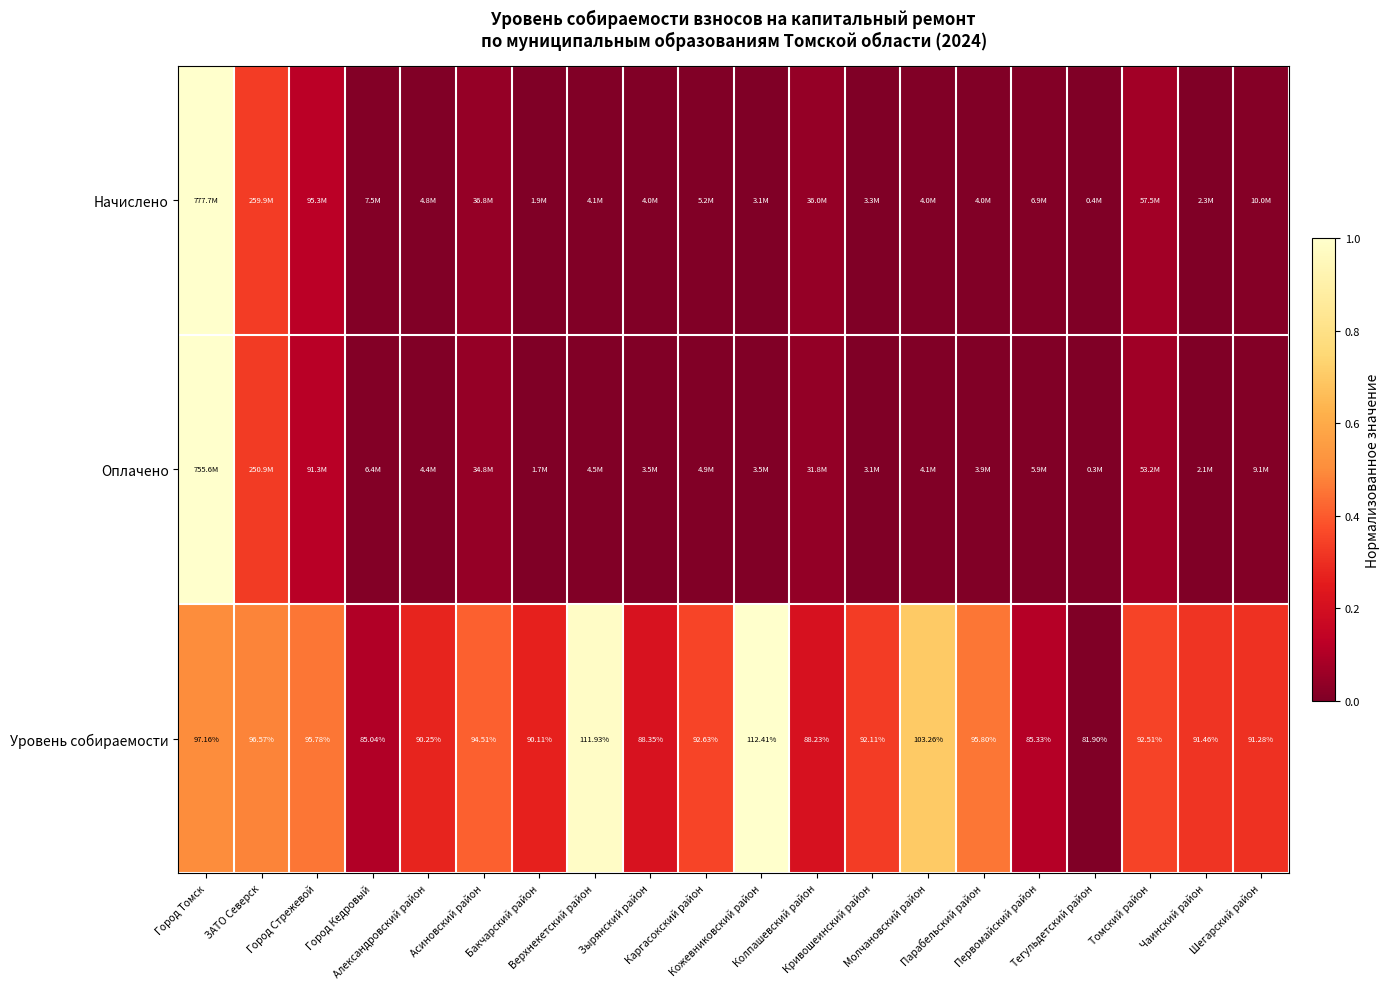

Is the value of Оплачено at ЗАТО Северск greater than the value of Начислено at Кожевниковский район?

Yes